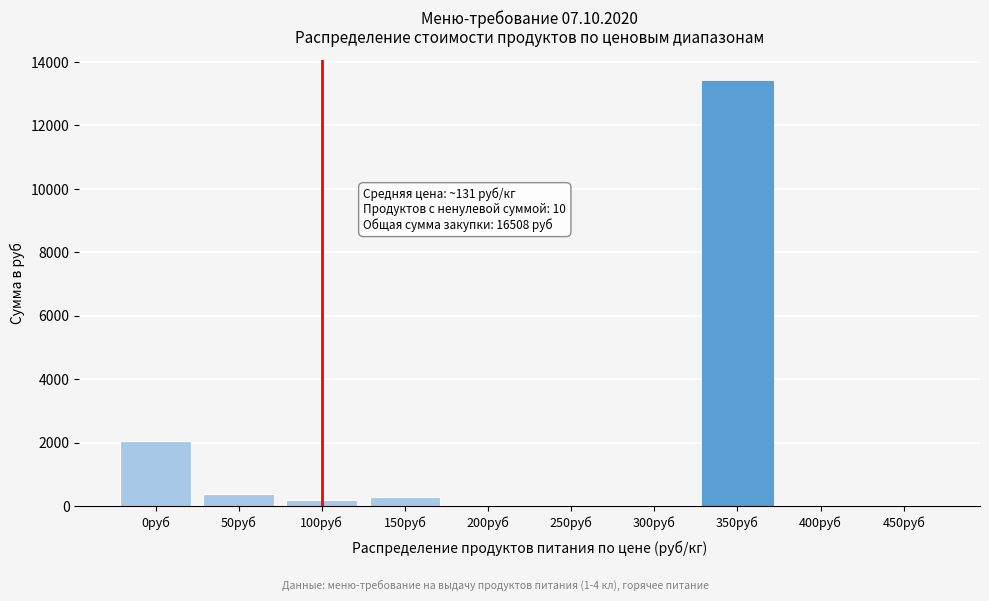

Reading right to left, extract all data points from this chart.

450руб=0.0	400руб=0.0	350руб=13398.0	300руб=0.0	250руб=0.0	200руб=0.0	150руб=285.9	100руб=200.1	50руб=382.8	0руб=2067.3